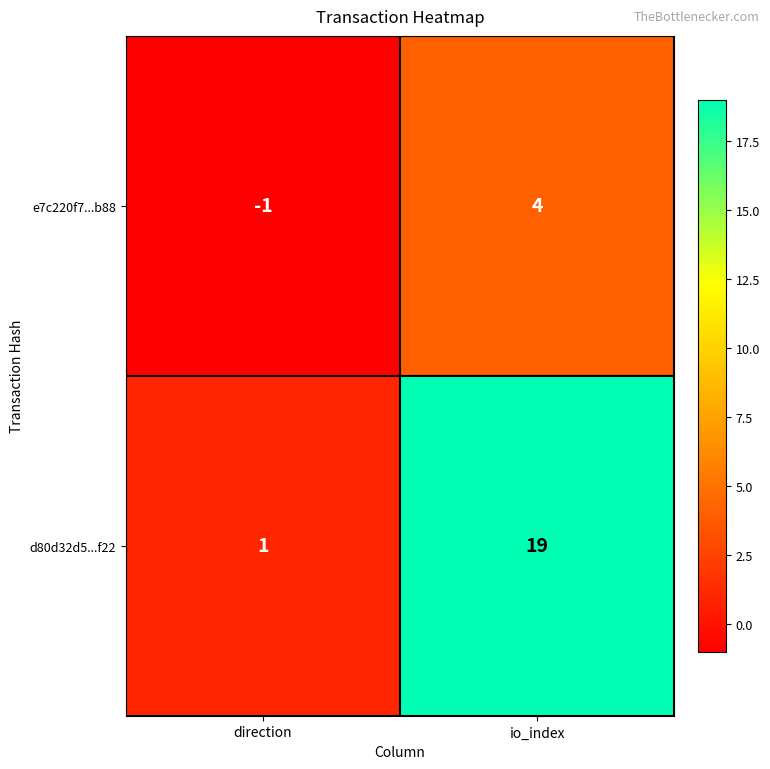

Reading left to right, extract all data points from this chart.

e7c220f7...b88: -1	4
d80d32d5...f22: 1	19